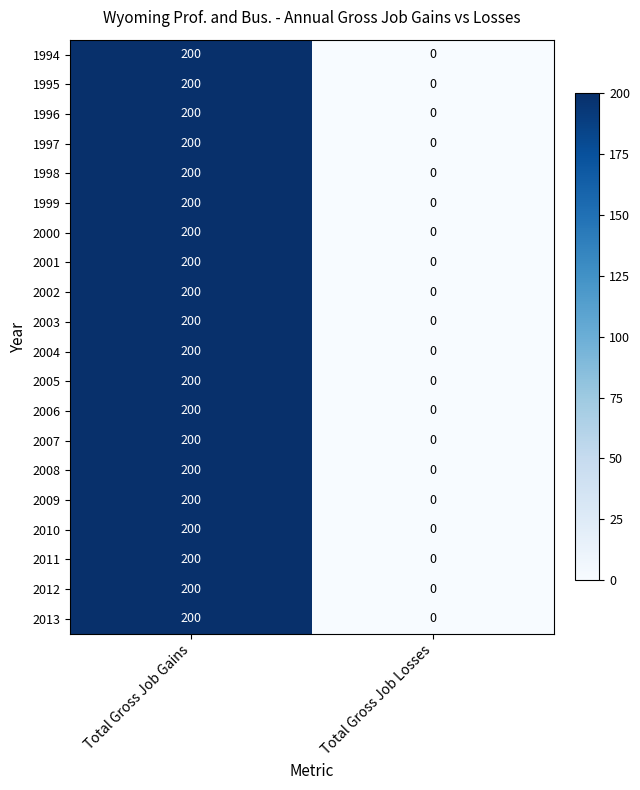

The 2009 series shows 0 at Total Gross Job Losses. True or false?

True